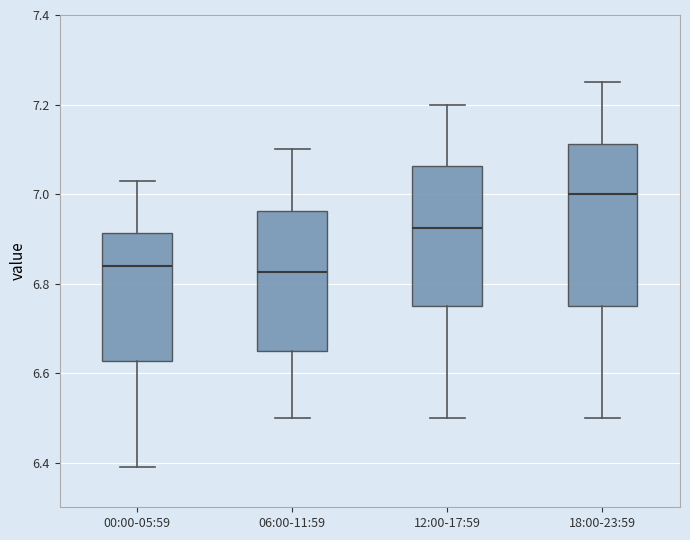

Reading left to right, transcribe this box plot: for each box, give where its median line is, the range the box spans, and where its two whiskers end, as read against the y-axis. The values are not printed on the chart, so give them approximately, as read against the axis.

00:00-05:59: median 6.84, box 6.62 to 6.92, whiskers 6.40 to 7.04
06:00-11:59: median 6.82, box 6.66 to 6.96, whiskers 6.50 to 7.10
12:00-17:59: median 6.92, box 6.76 to 7.06, whiskers 6.50 to 7.20
18:00-23:59: median 7.00, box 6.76 to 7.12, whiskers 6.50 to 7.26